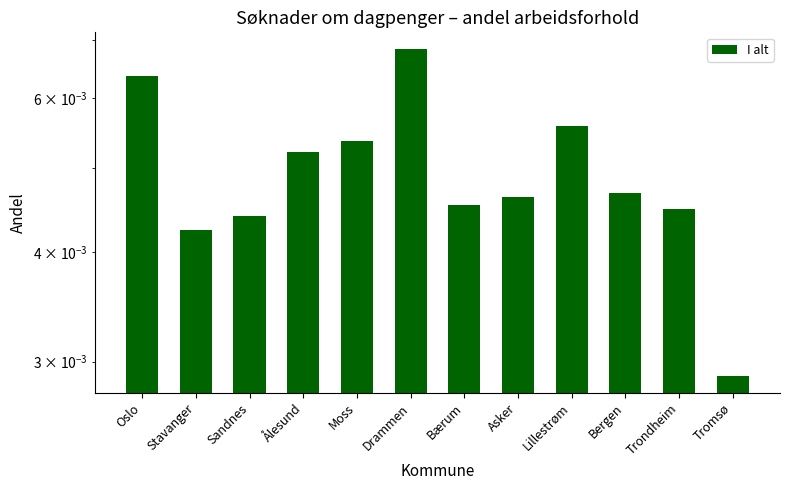

Between Lillestrøm and Bergen, which is larger?

Lillestrøm